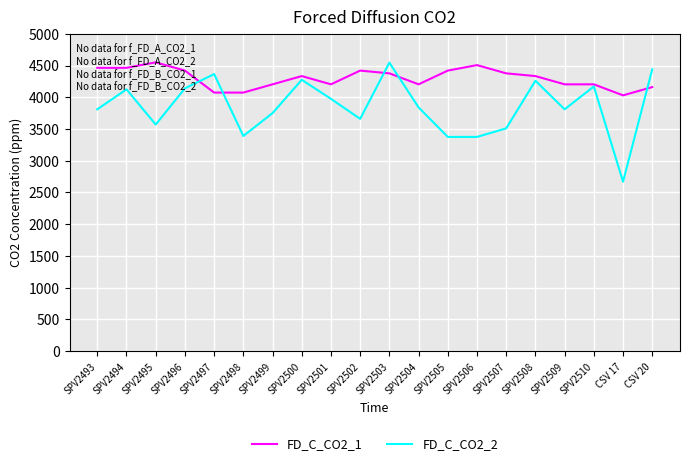

Which series has the largest total across all categories?

FD_C_CO2_1